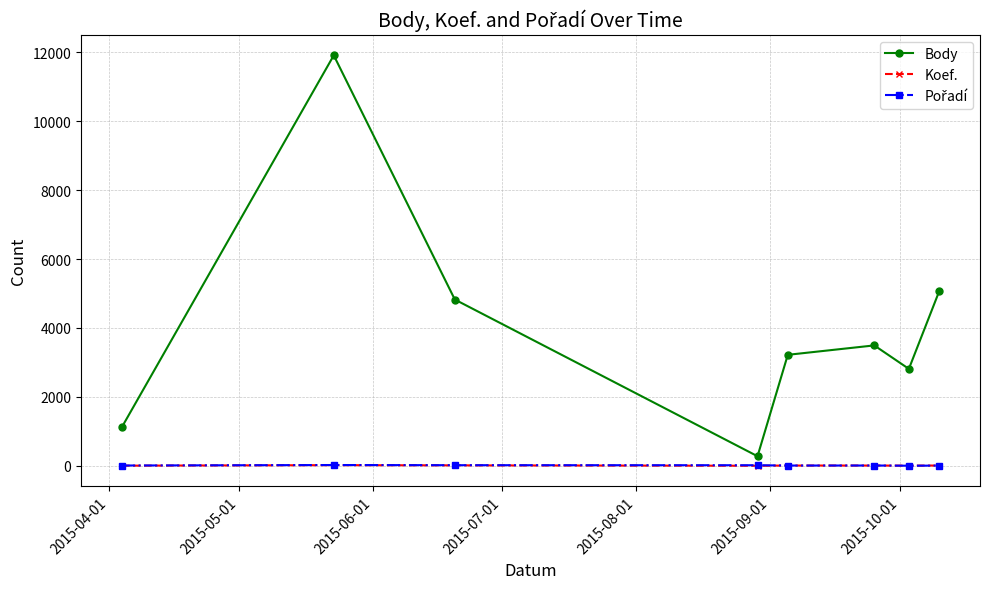

Which series has the largest range (max minus min)?

Body